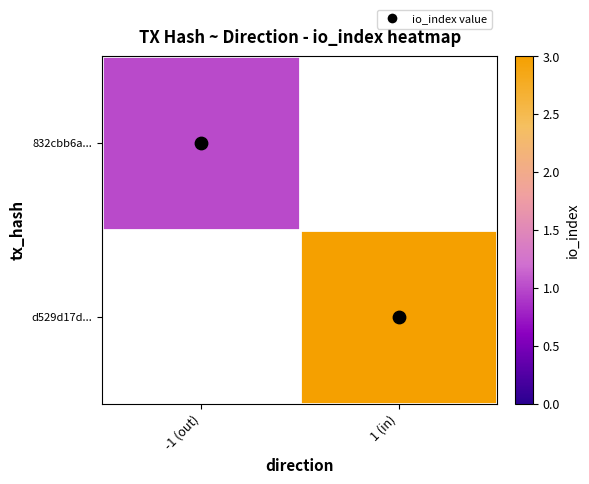

Which has a higher value, -1 (out) or 1 (in)?

1 (in)